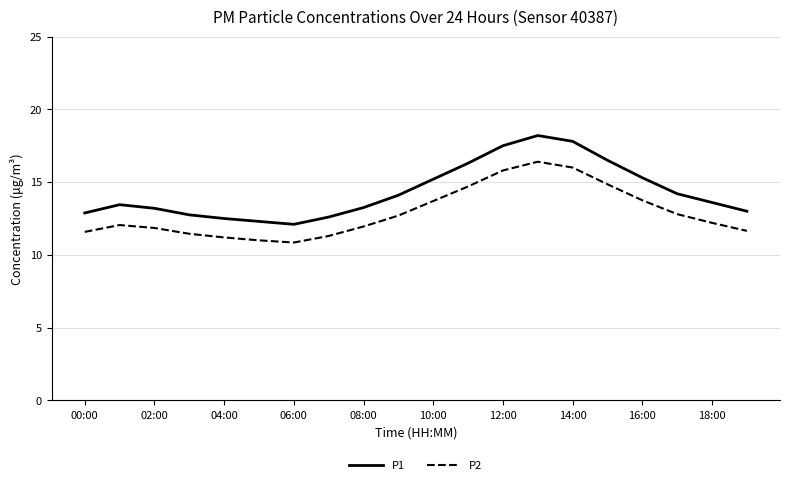

What is the difference between the maximum and minimum values in the P1 series?

6.1